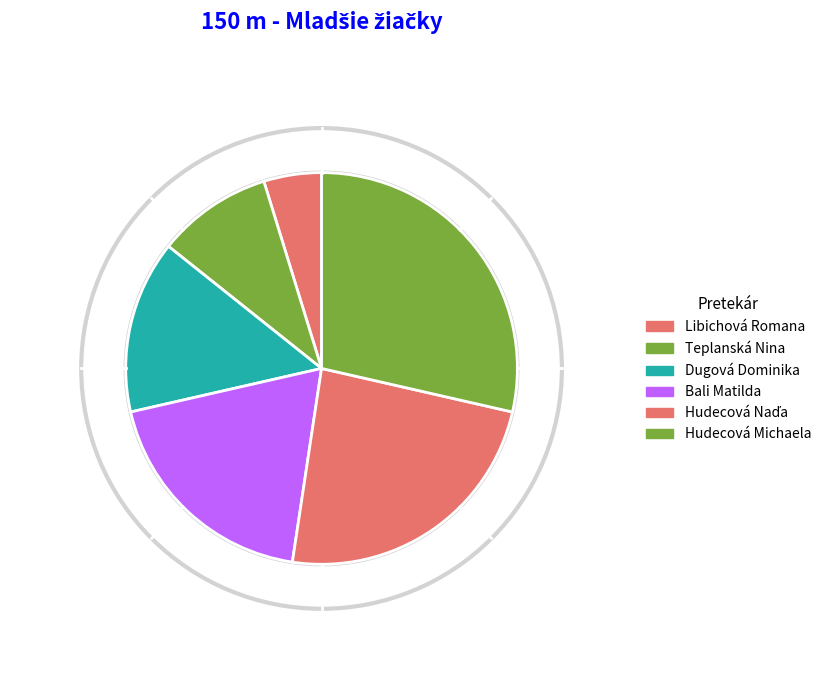

Combined, what portion of the pie is Hudecová Naďa and Bali Matilda?

42.9%